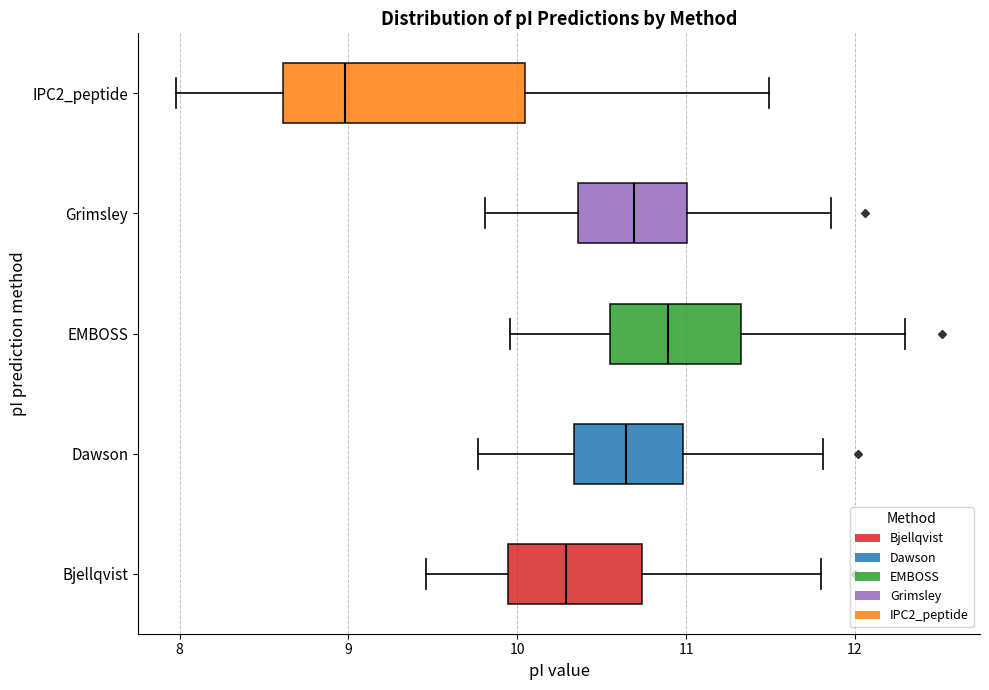

Reading bottom to top, read every box against the x-axis: the position of its median line, the range the box covers, and the ends of its whiskers. The values are not printed on the chart, so give them approximately, as read against the axis.

Bjellqvist: median 10.3, box 9.9 to 10.7, whiskers 9.5 to 11.8
Dawson: median 10.6, box 10.3 to 11.0, whiskers 9.8 to 11.8
EMBOSS: median 10.9, box 10.5 to 11.3, whiskers 10.0 to 12.3
Grimsley: median 10.7, box 10.4 to 11.0, whiskers 9.8 to 11.9
IPC2_peptide: median 9.0, box 8.6 to 10.0, whiskers 8.0 to 11.5